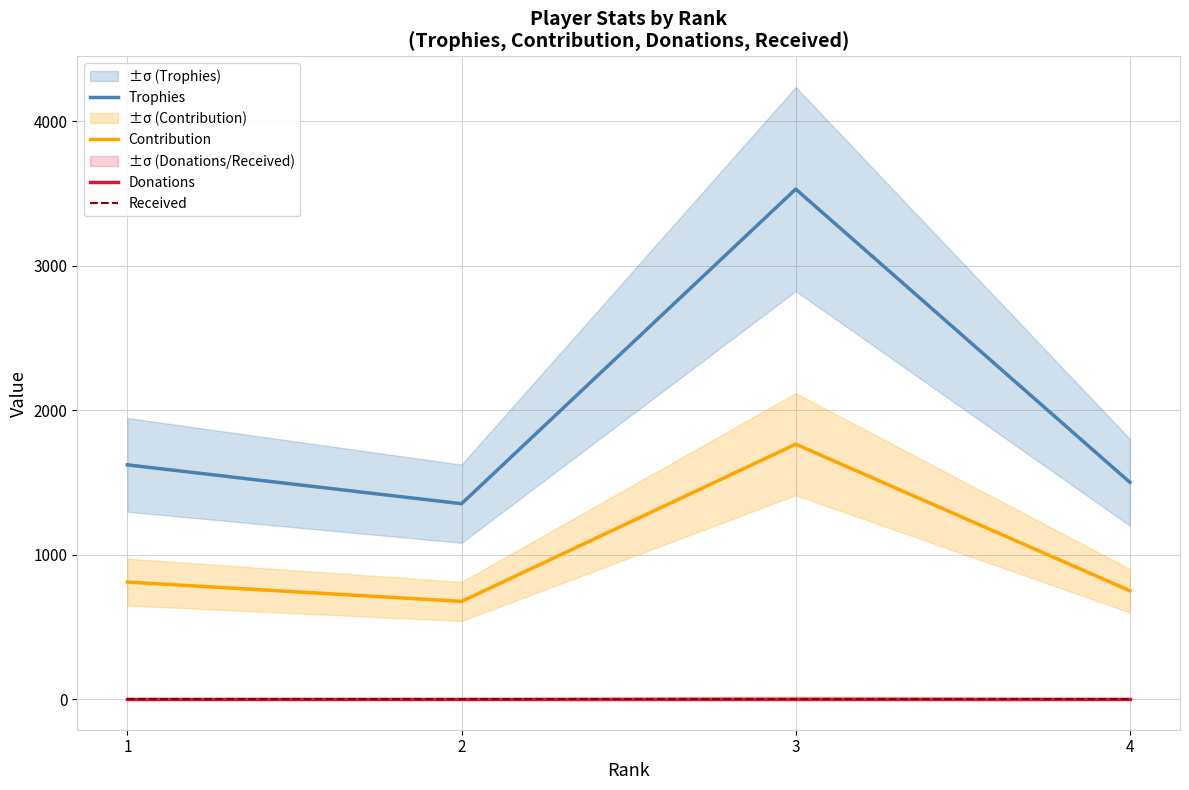

At which category is the sum across all series the highest?

3